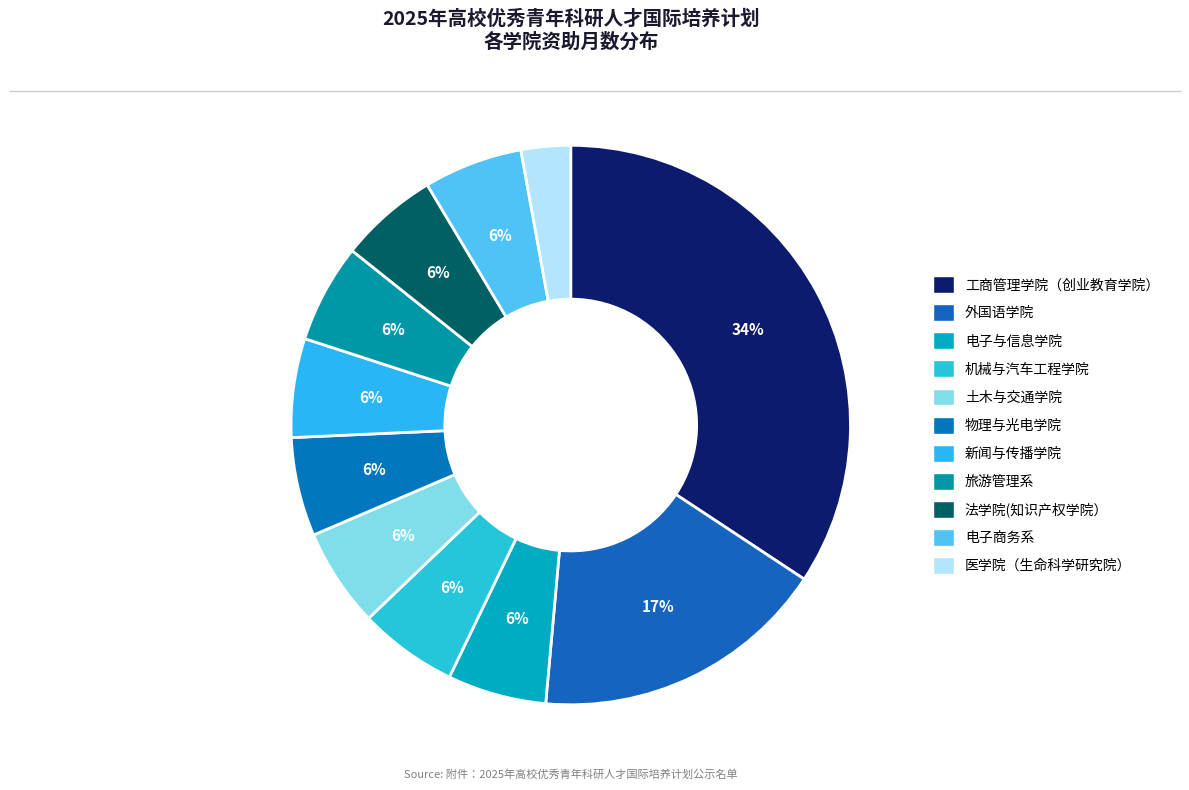

Is there any slice that represents more than half of the pie?

No